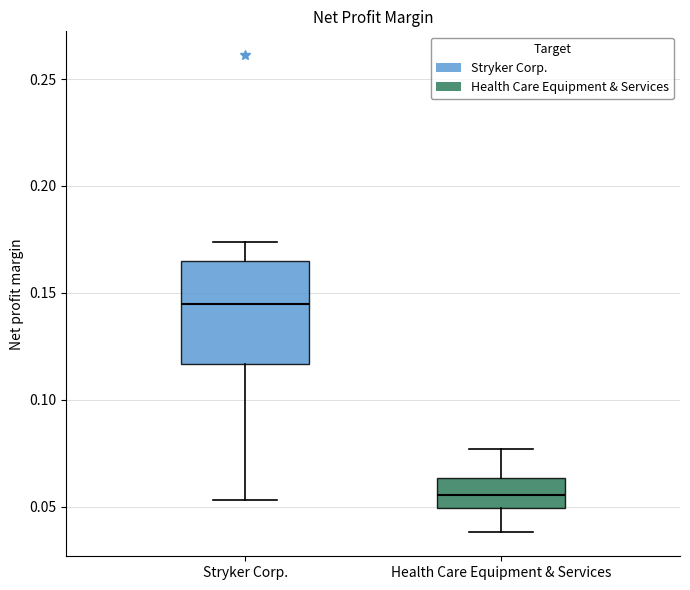

Reading left to right, transcribe this box plot: for each box, give where its median line is, the range the box spans, and where its two whiskers end, as read against the y-axis. The values are not printed on the chart, so give them approximately, as read against the axis.

Stryker Corp.: median 0.145, box 0.115 to 0.165, whiskers 0.055 to 0.175
Health Care Equipment & Services: median 0.055, box 0.050 to 0.065, whiskers 0.040 to 0.075